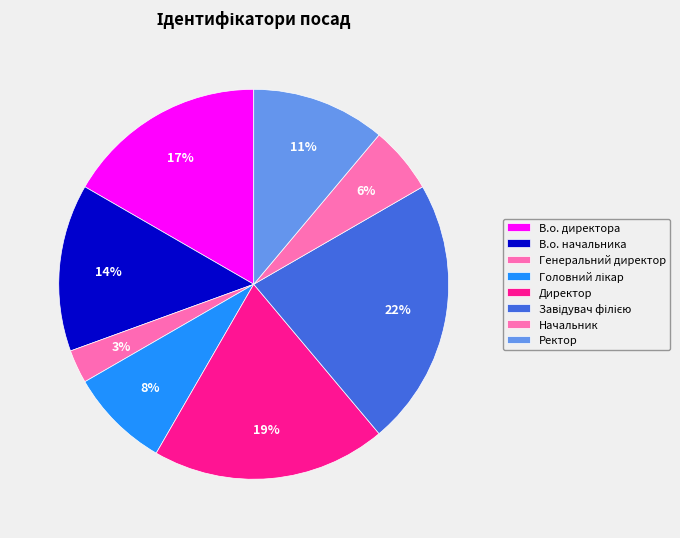

Which slice is the smallest?

Генеральний директор